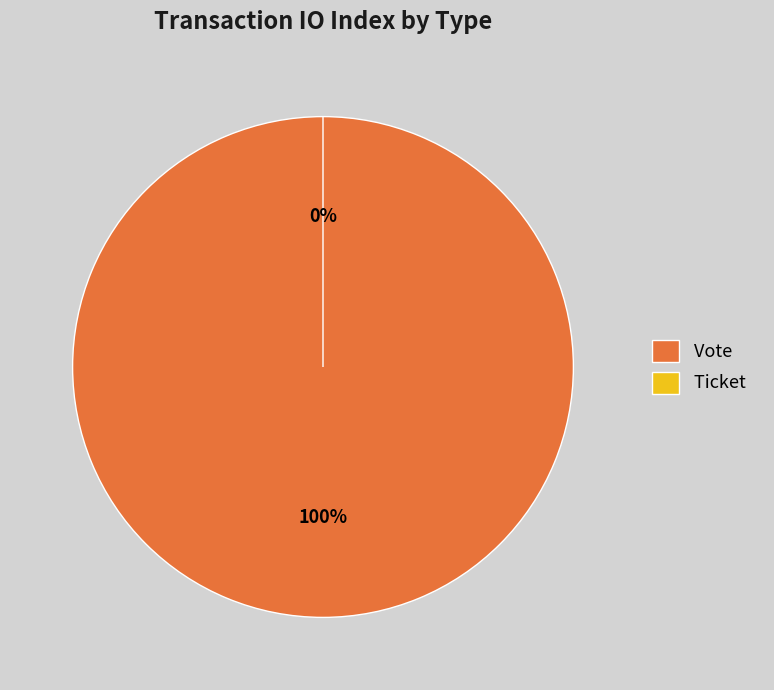

Count the number of slices in the pie.

2